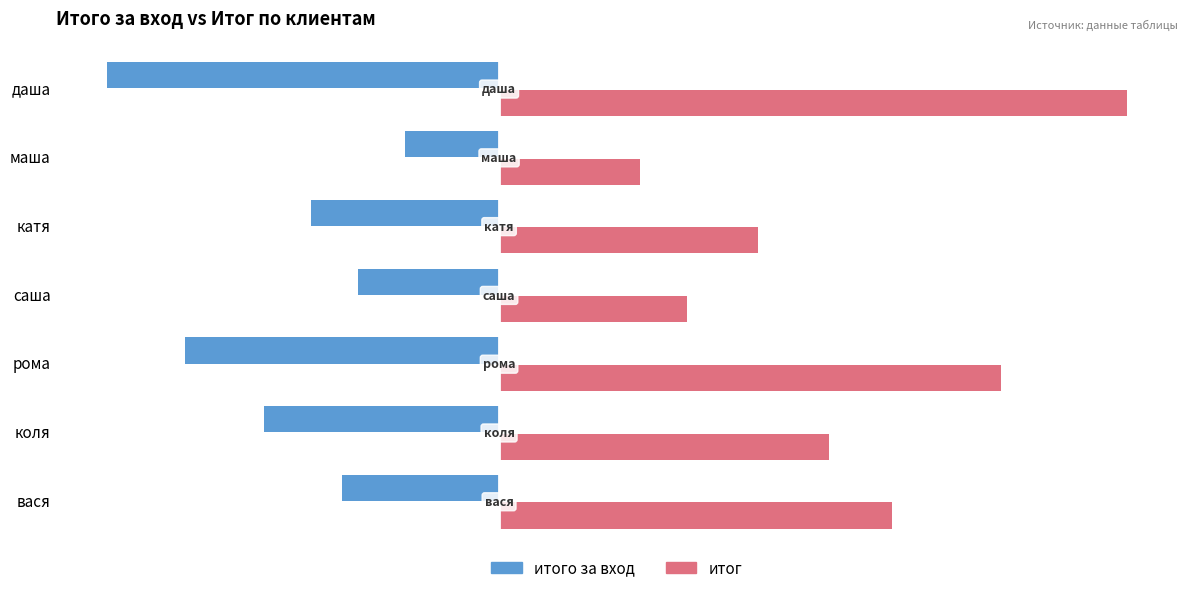

Which category has the lowest value in the итого за вход series?

даша